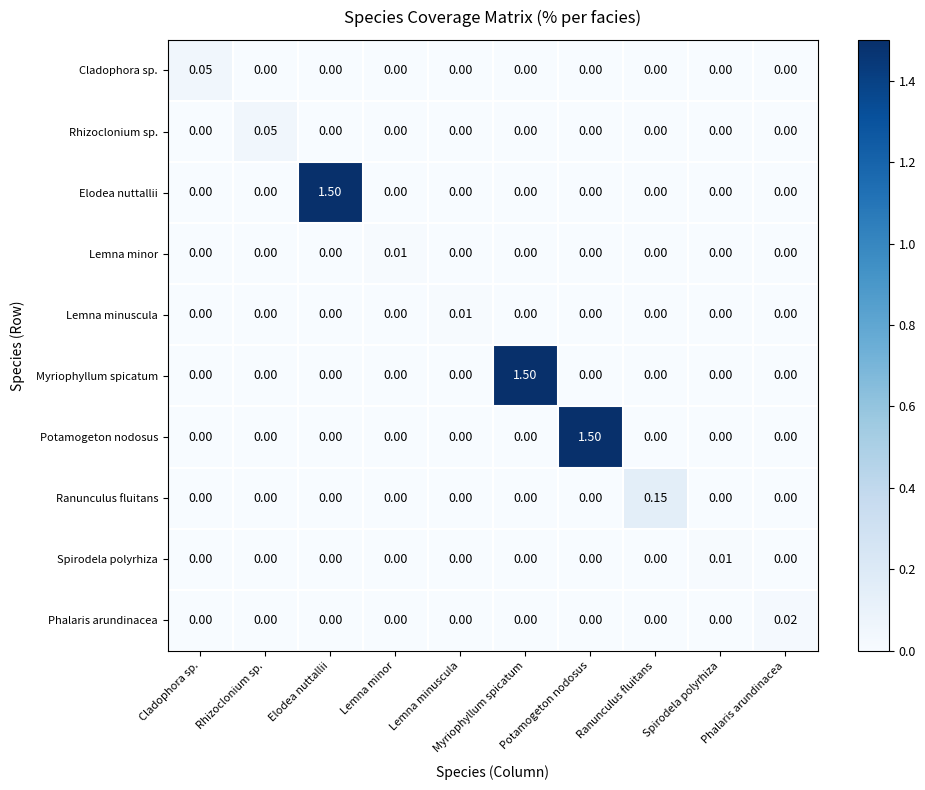

Which series changed the most between Rhizoclonium sp. and Spirodela polyrhiza?

Rhizoclonium sp.